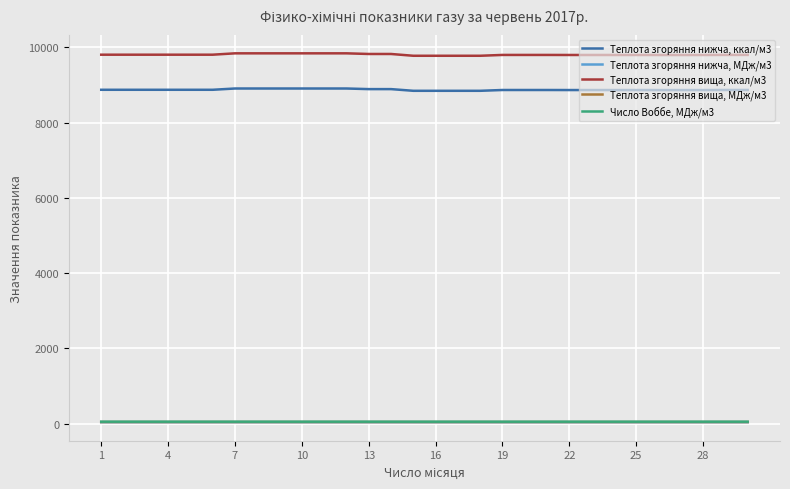

What is the lowest value of the Теплота згоряння вища, МДж/м3 series?

40.9